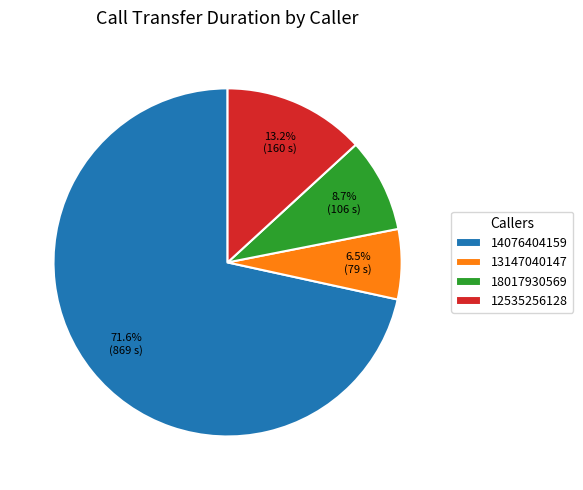

Is the sum of 12535256128 and 13147040147 greater than half?

No